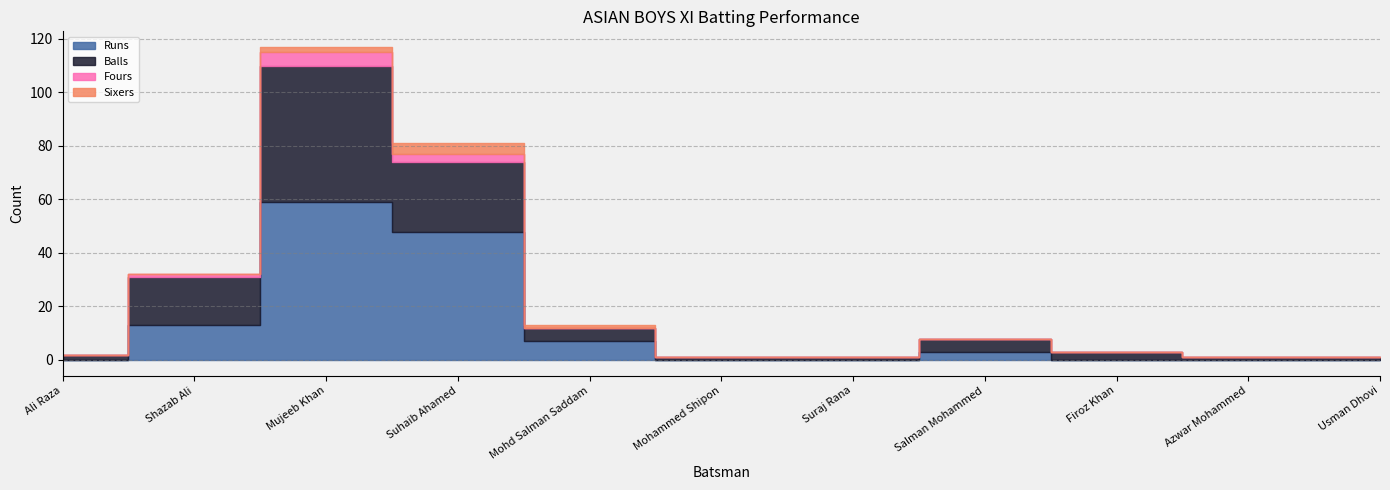

What is the label of the 11th point from the left?

Usman Dhovi